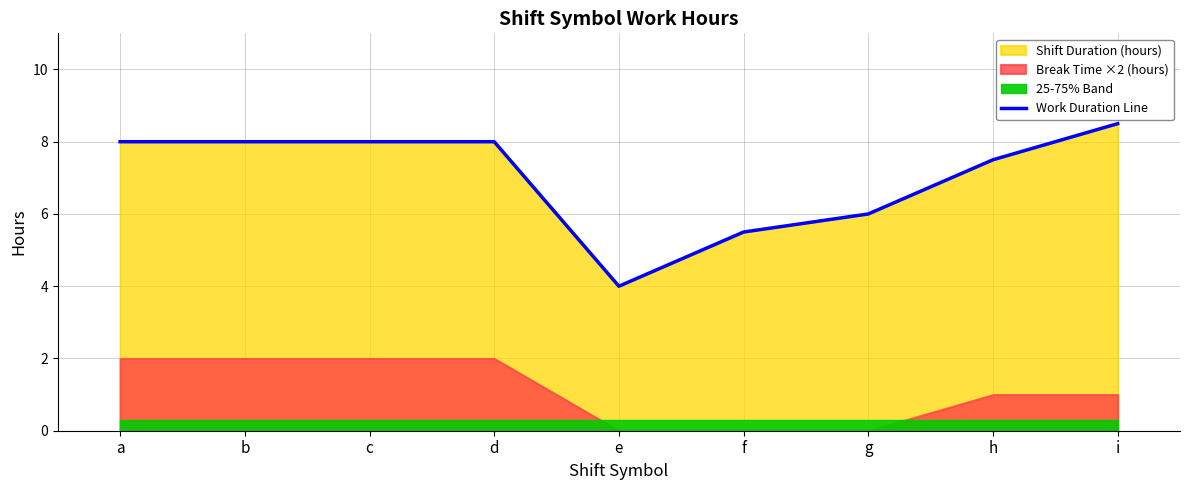

What is the sum of all values?

63.5